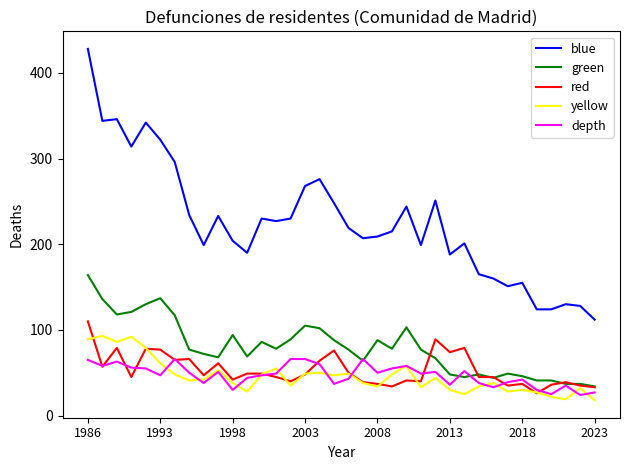

How many lines are shown in the chart?

5